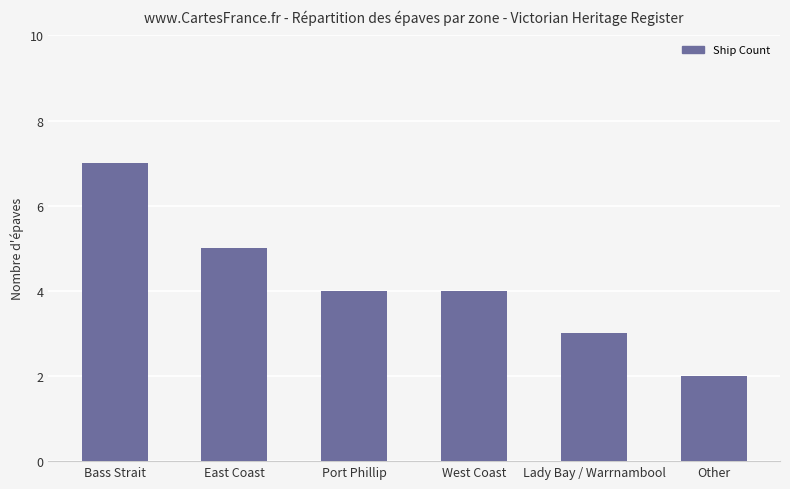

What is the label of the 4th bar from the left?

West Coast